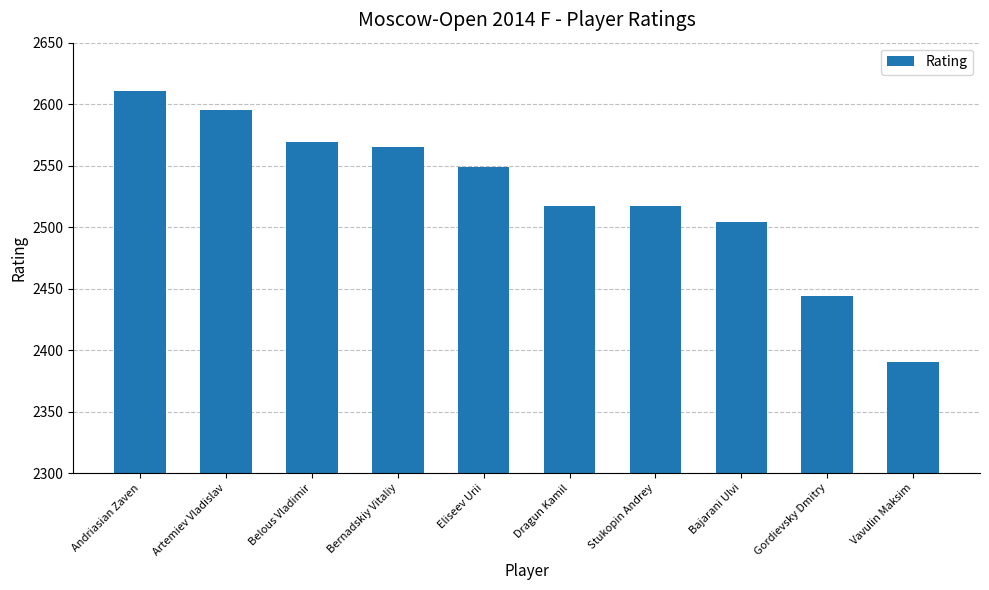

What is the approximate value at Gordievsky Dmitry?

2444